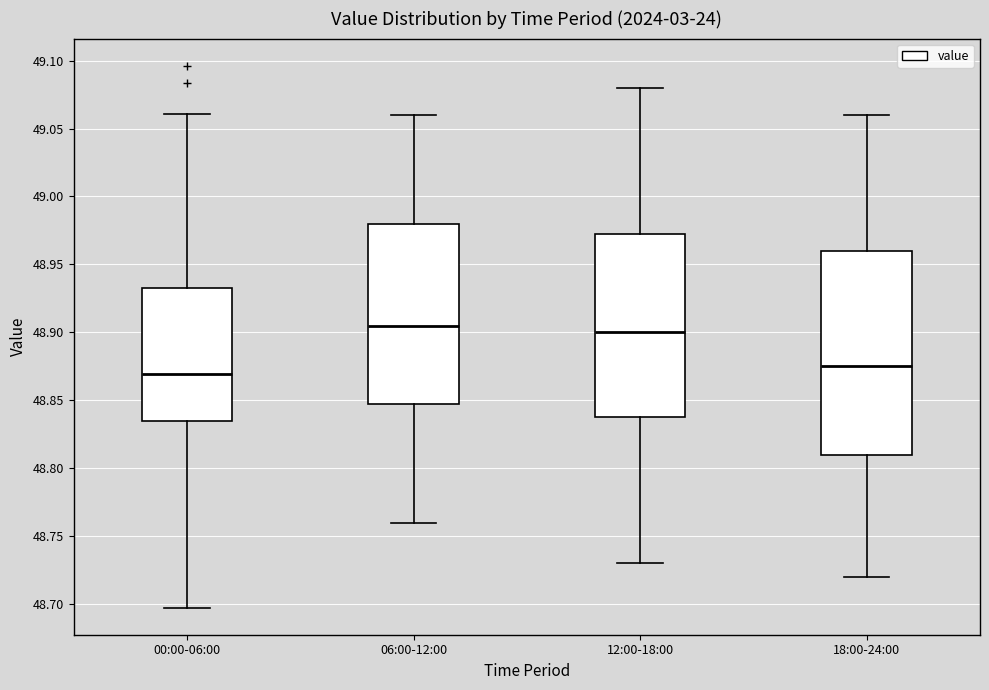

Reading left to right, read every box against the y-axis: the position of its median line, the range the box covers, and the ends of its whiskers. The values are not printed on the chart, so give them approximately, as read against the axis.

00:00-06:00: median 48.870, box 48.835 to 48.935, whiskers 48.695 to 49.060
06:00-12:00: median 48.905, box 48.850 to 48.980, whiskers 48.760 to 49.060
12:00-18:00: median 48.900, box 48.840 to 48.975, whiskers 48.730 to 49.080
18:00-24:00: median 48.875, box 48.810 to 48.960, whiskers 48.720 to 49.060